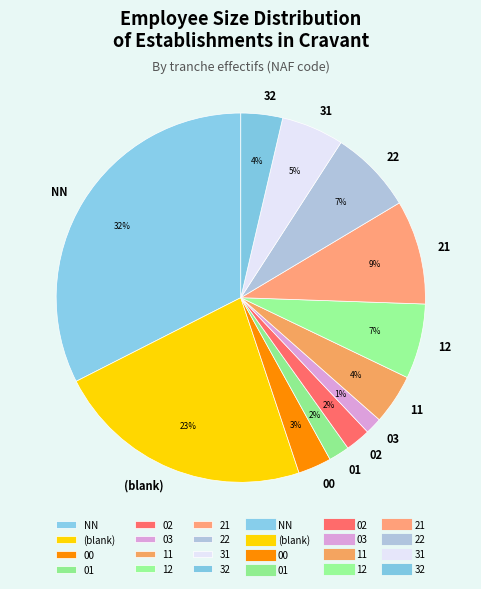

Is it true that 03 is 7% of the pie?

False